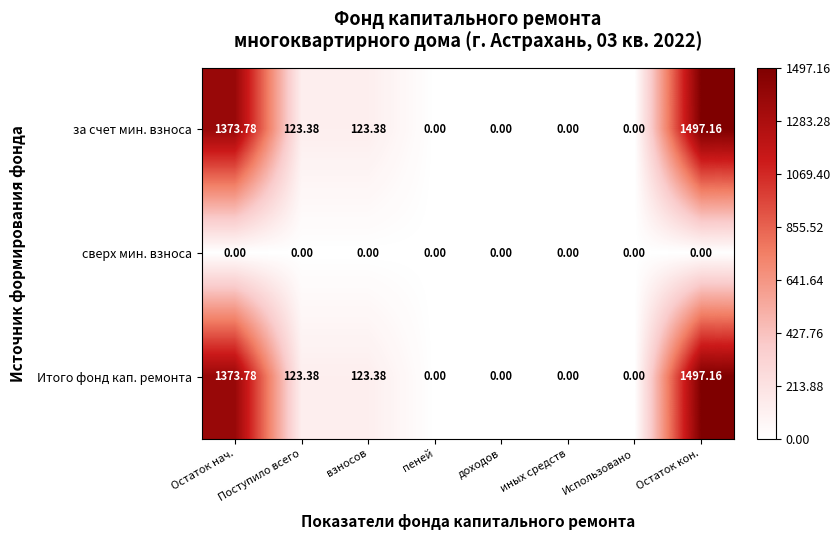

What is the total value across all series at Остаток кон.?

2994.3